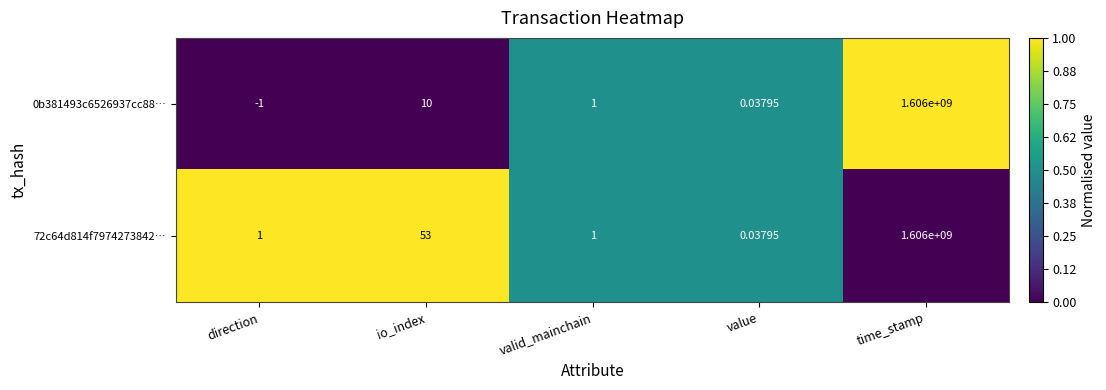

Rank the categories by 0b381493c6526937cc88… value from highest to lowest.

time_stamp, io_index, valid_mainchain, value, direction